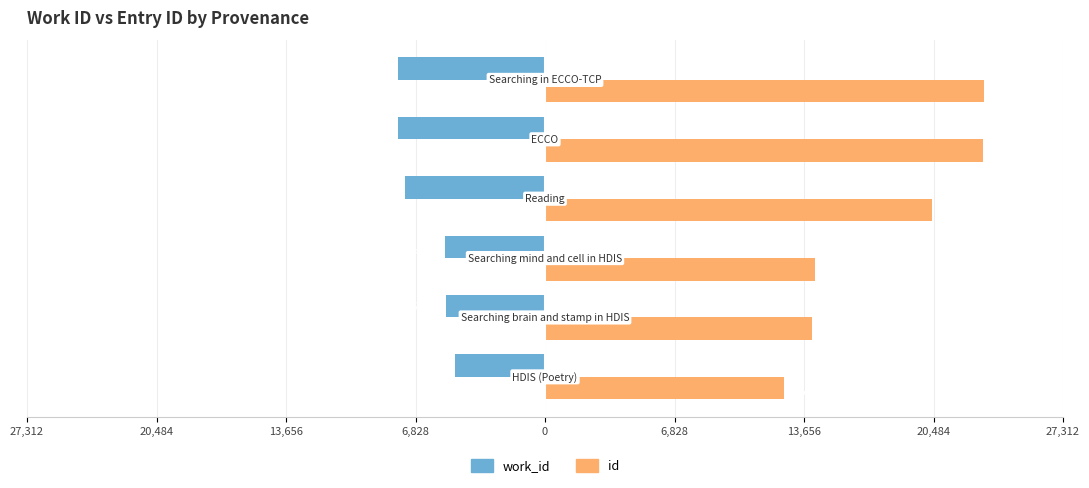

What are all the series names shown in the legend?

work_id, id